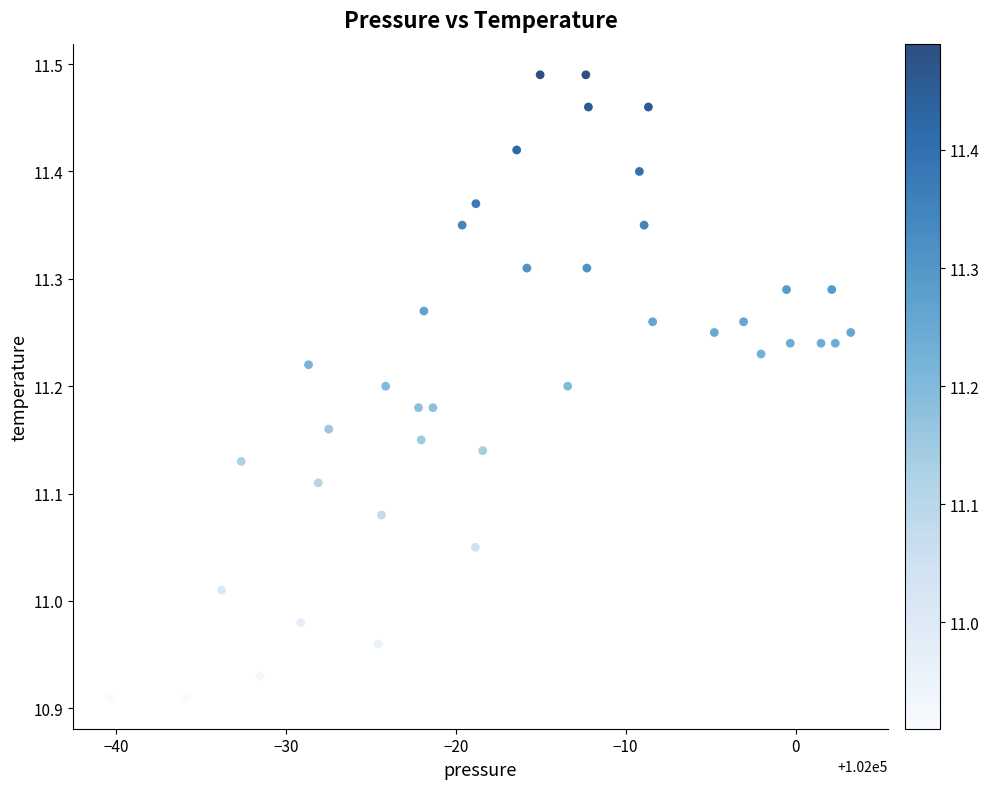

What is the range of X values (max minus min)?

43.6